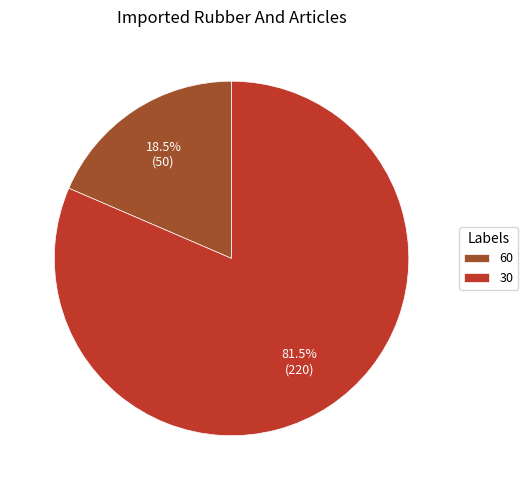

What is the total percentage of 60 and 30?

100.0%